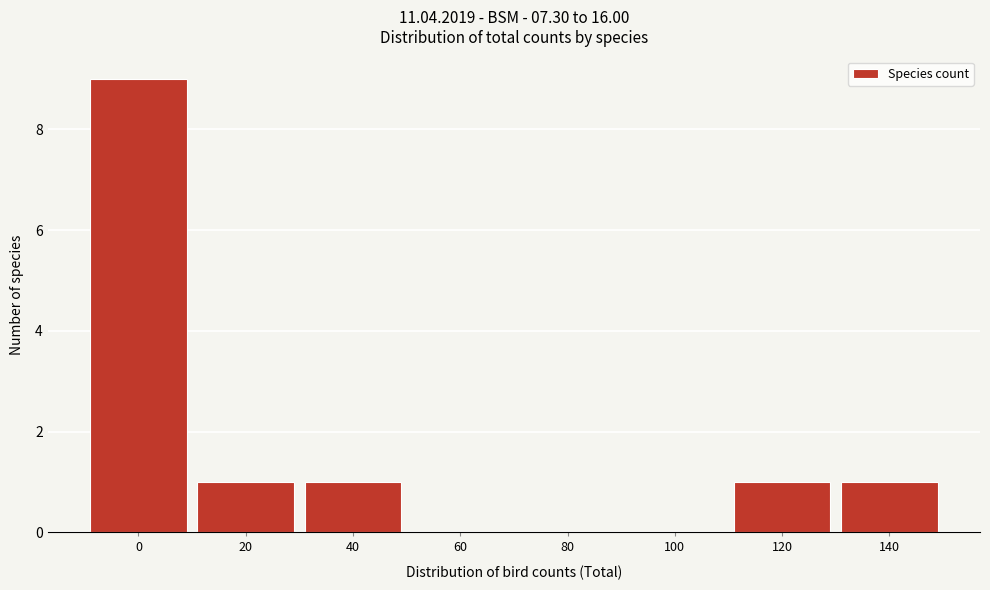

Reading left to right, transcribe all the data shown in this chart.

0=9	20=1	40=1	60=0	80=0	100=0	120=1	140=1